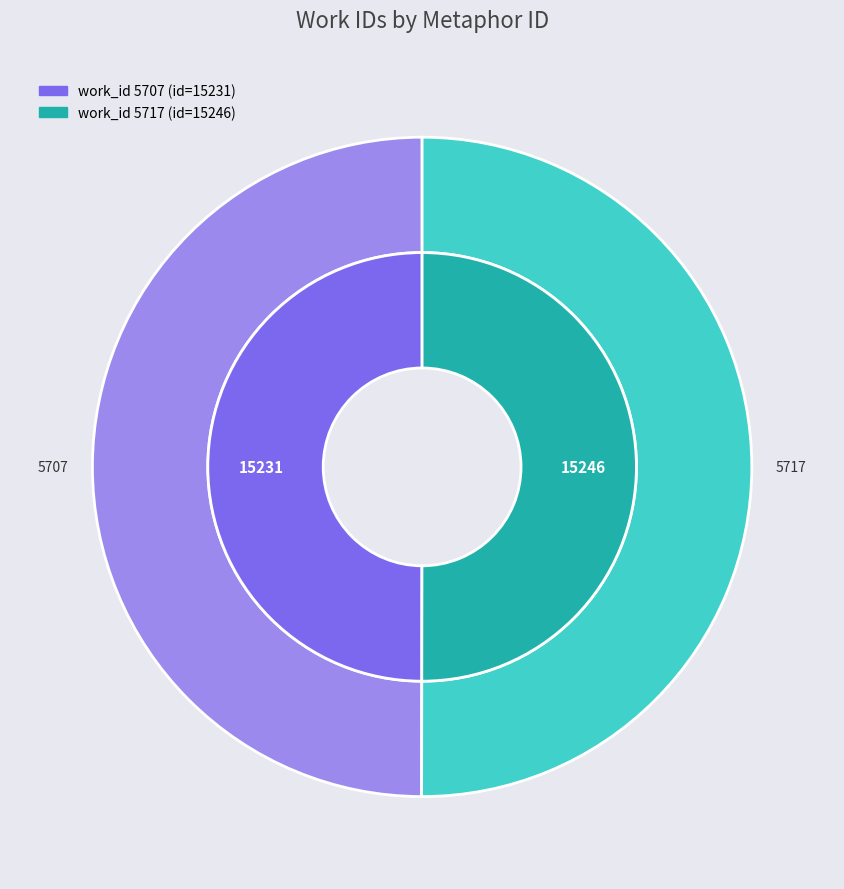

Which has a higher value, 5707 or 5717?

5717